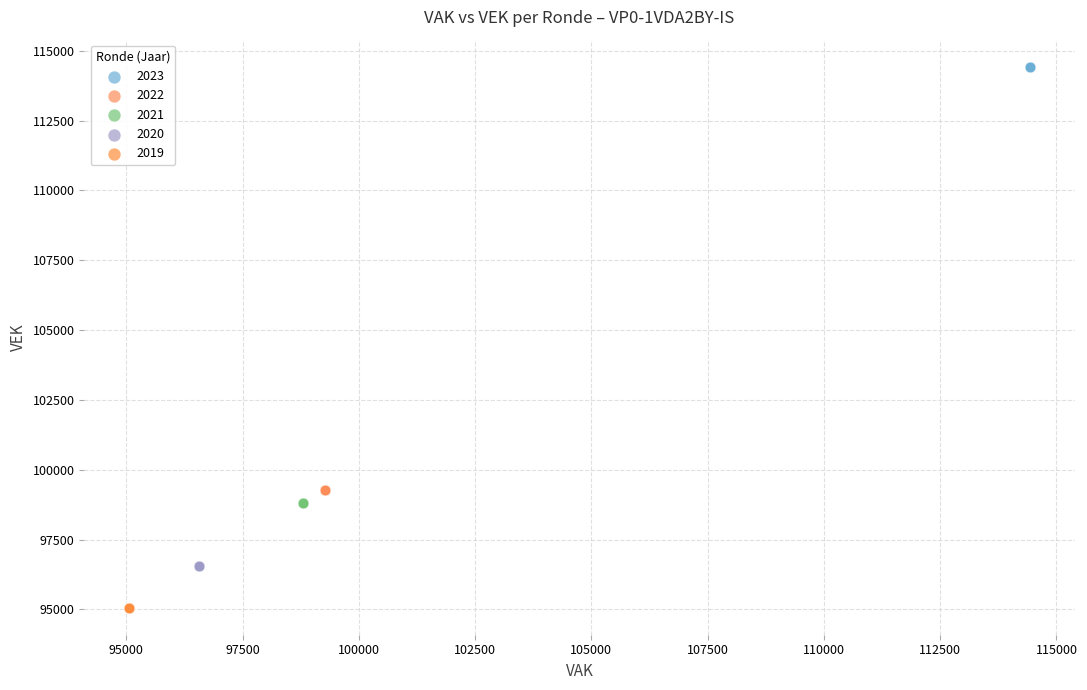

Which series reaches the minimum Y coordinate?

2019